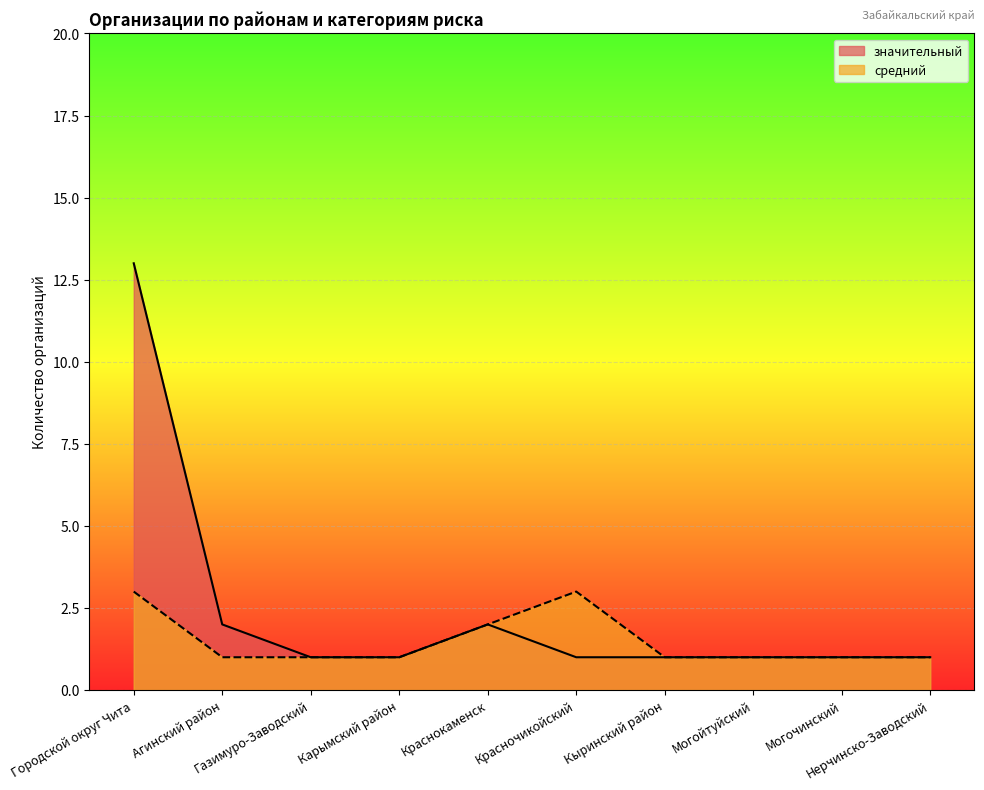

True or false: средний and значительный cross at least once.

False